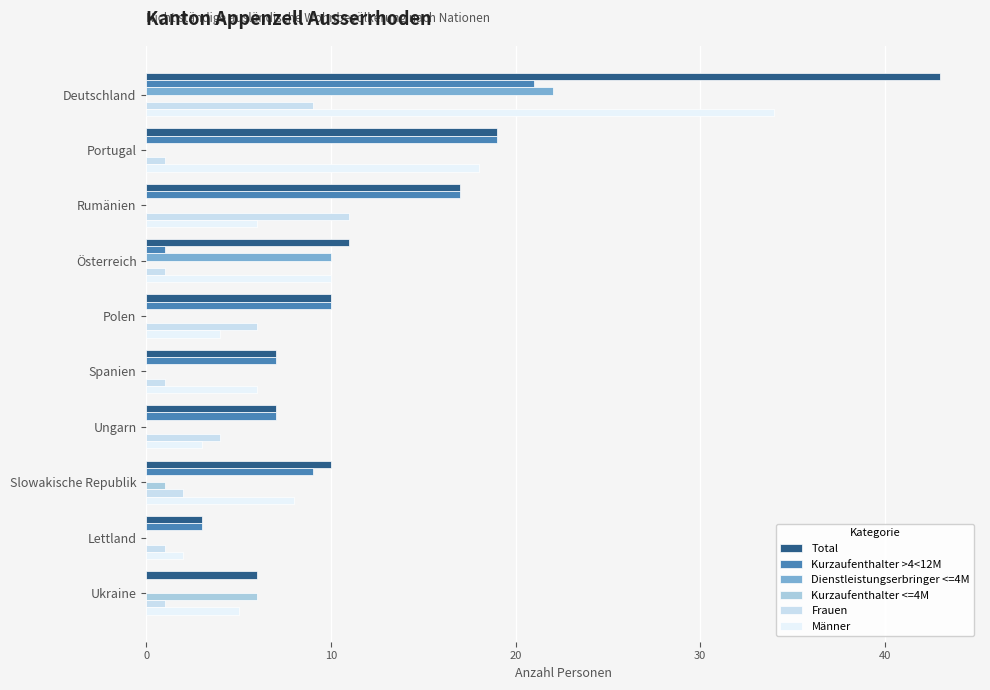

What is the maximum value shown in the chart?

43